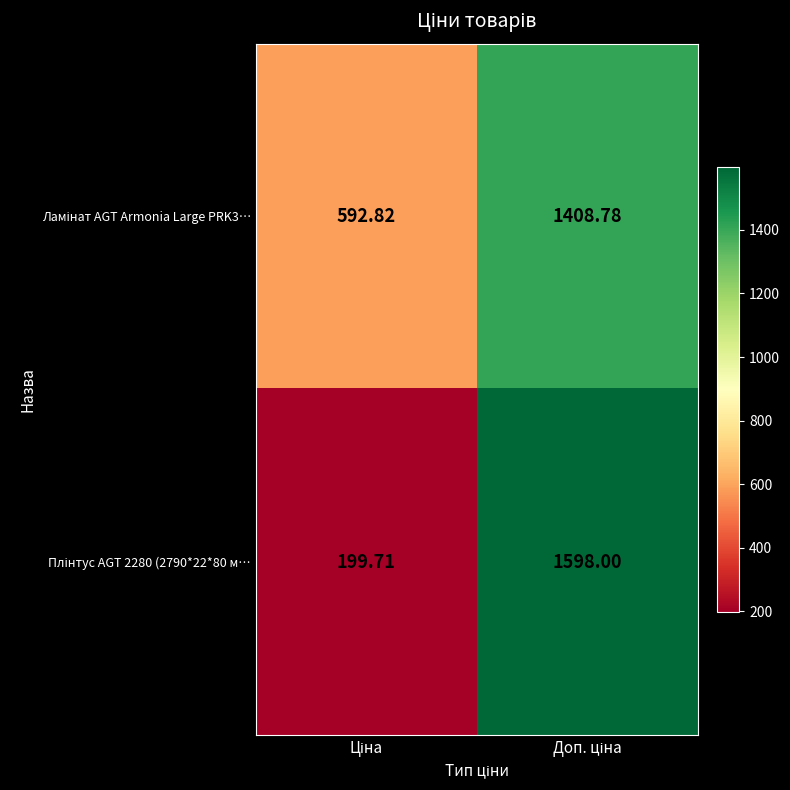

List the series in order of their peak value, highest first.

Плінтус AGT 2280 (2790*22*80 м…, Ламінат AGT Armonia Large PRK3…